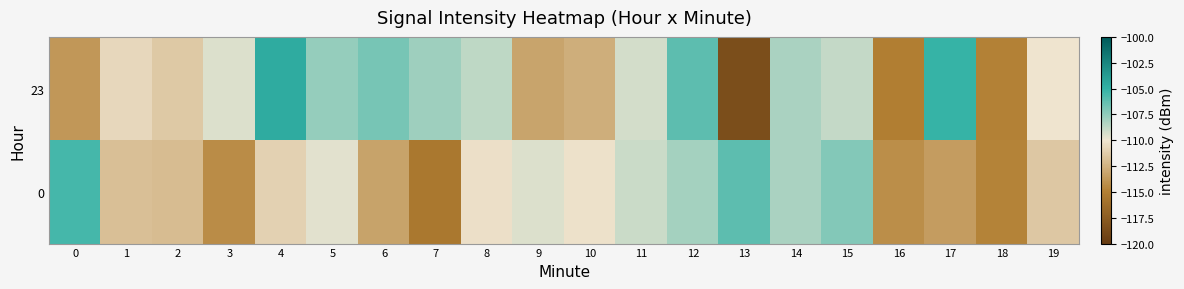

What is the smallest value displayed?

-118.6